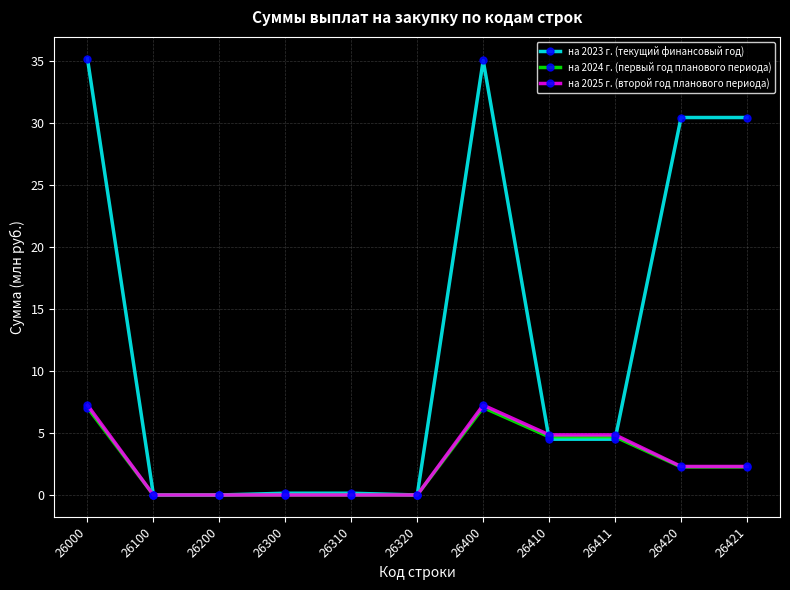

Between 26000 and 26420, which series saw the biggest shift?

на 2025 г. (второй год планового периода)